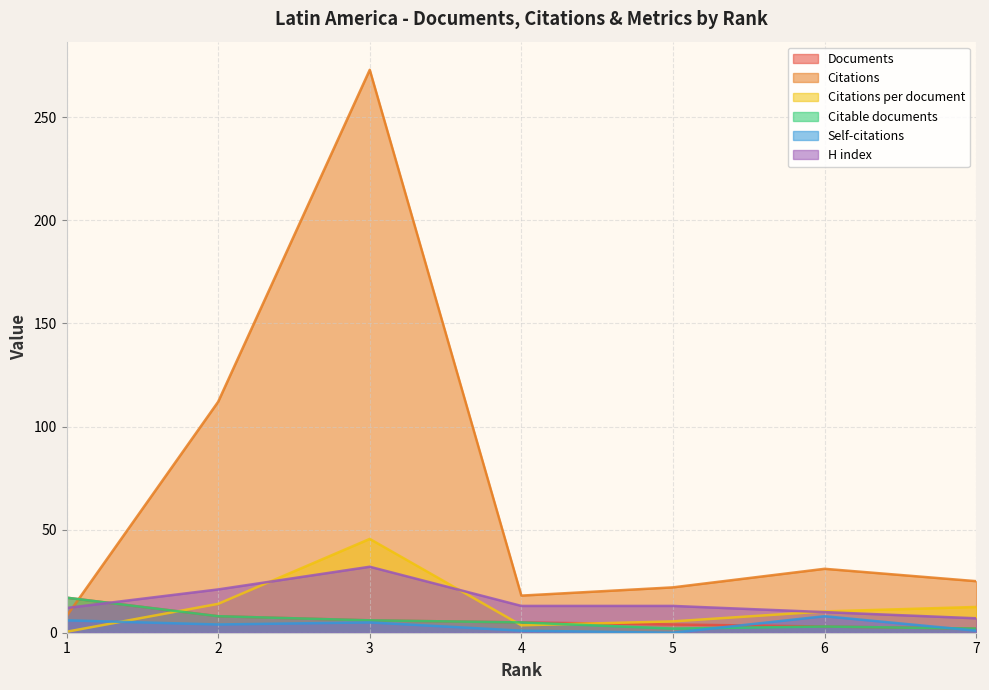

Is the value of Documents at 7 greater than the value of Citations per document at 5?

No